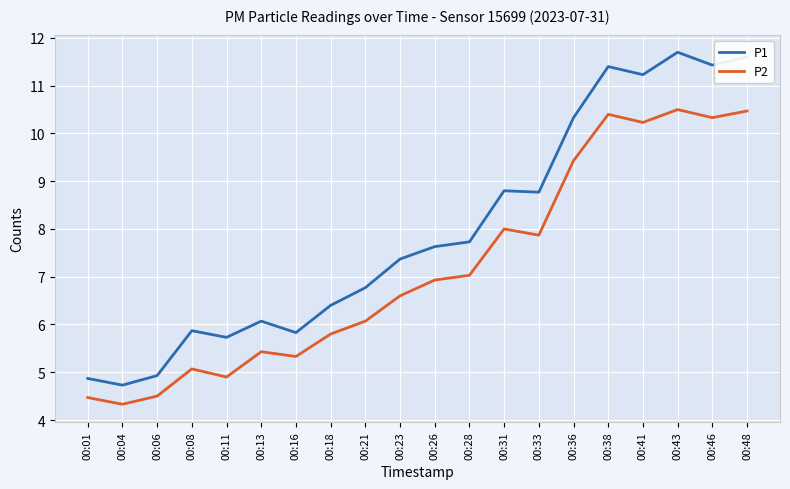

The value of P2 at 00:33 is 10.8. True or false?

False